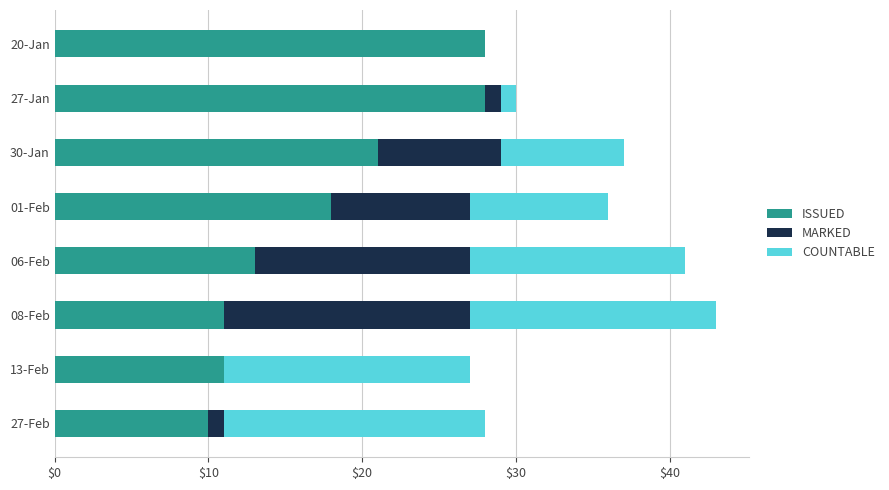

What is the total value across all series at 06-Feb?

41